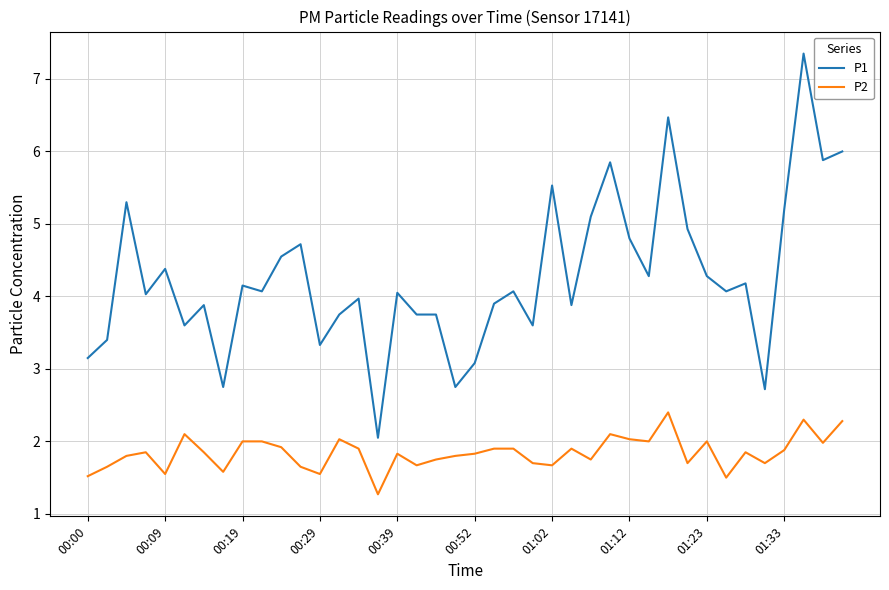

Rank the series by their maximum value, from lowest to highest.

P2, P1